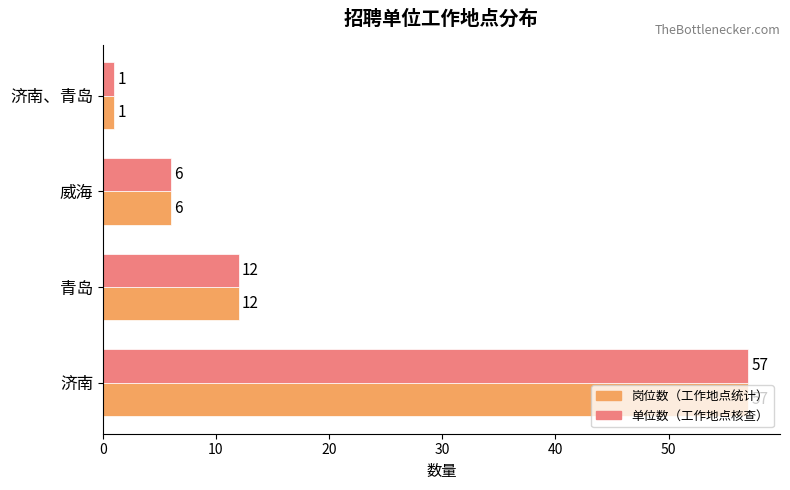

Which label corresponds to the largest value in the chart?

济南